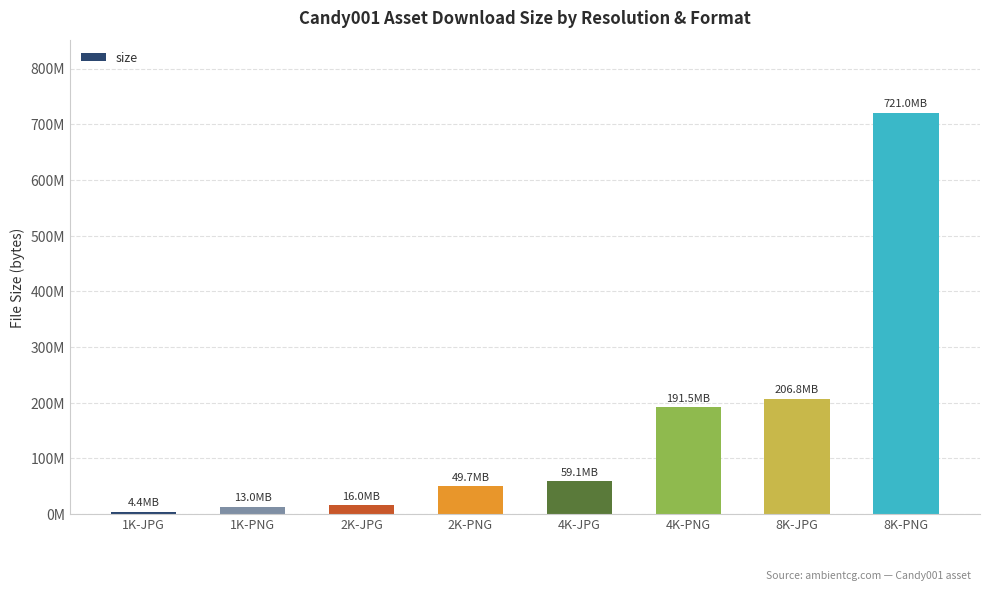

Between 1K-PNG and 8K-JPG, which is larger?

8K-JPG